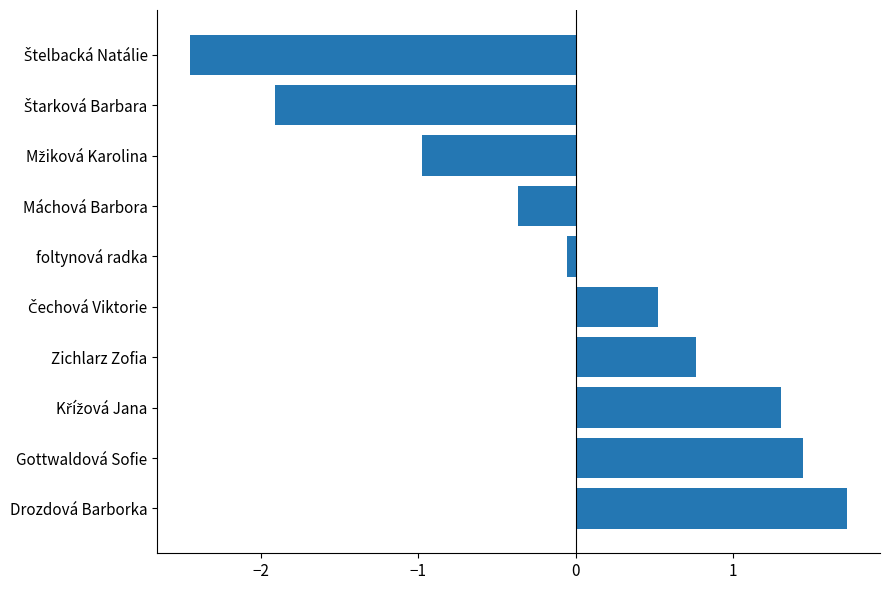

The chart shows a value of 0.8 at Zichlarz Zofia. True or false?

True